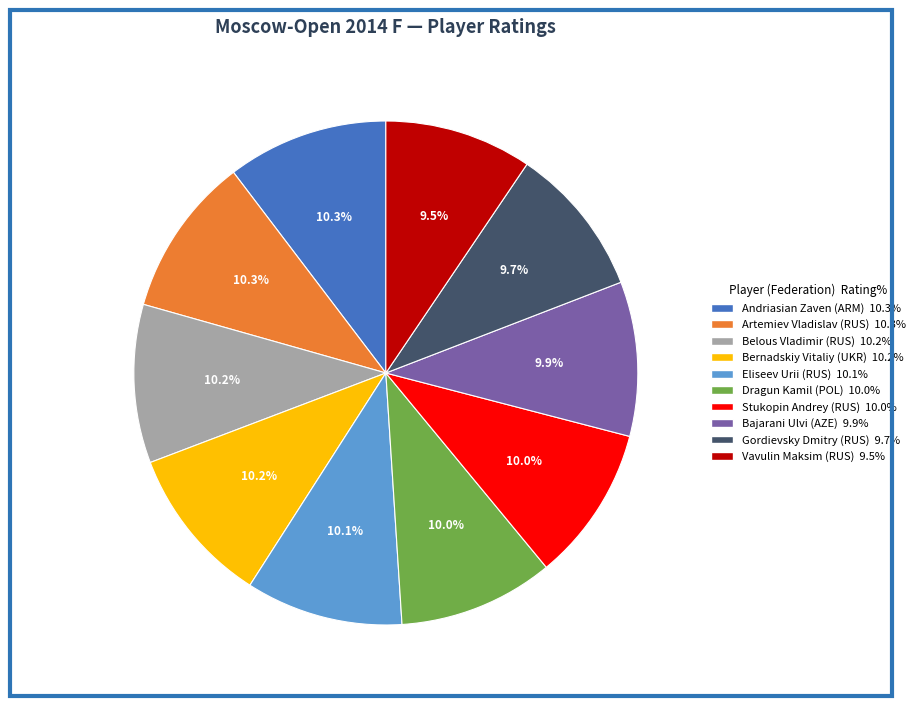

Between Artemiev Vladislav (RUS) and Gordievsky Dmitry (RUS), which is larger?

Artemiev Vladislav (RUS)